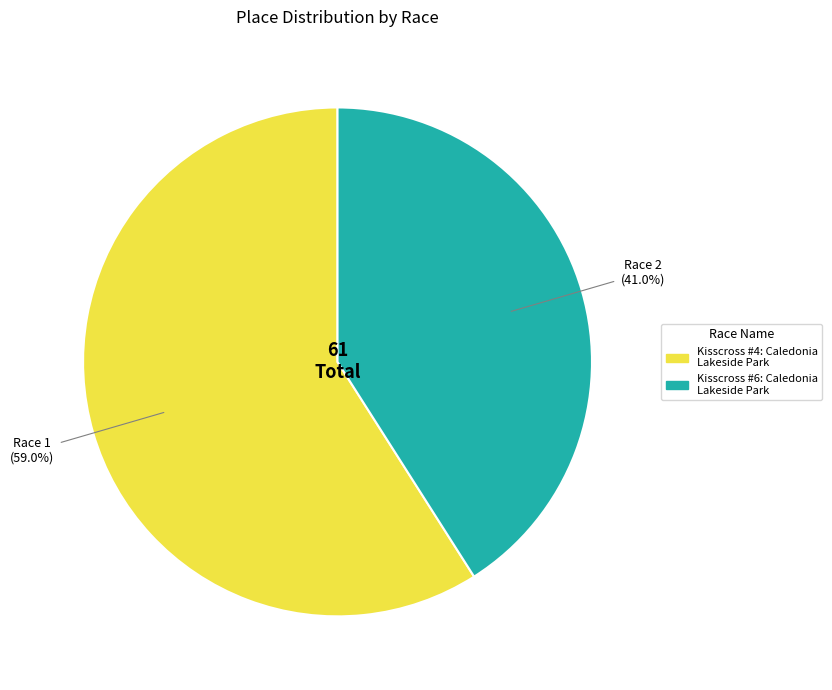

To the nearest percent, what is the difference between the Kisscross #4: Caledonia Lakeside Park and Kisscross #6: Caledonia Lakeside Park slice percentages?

18%